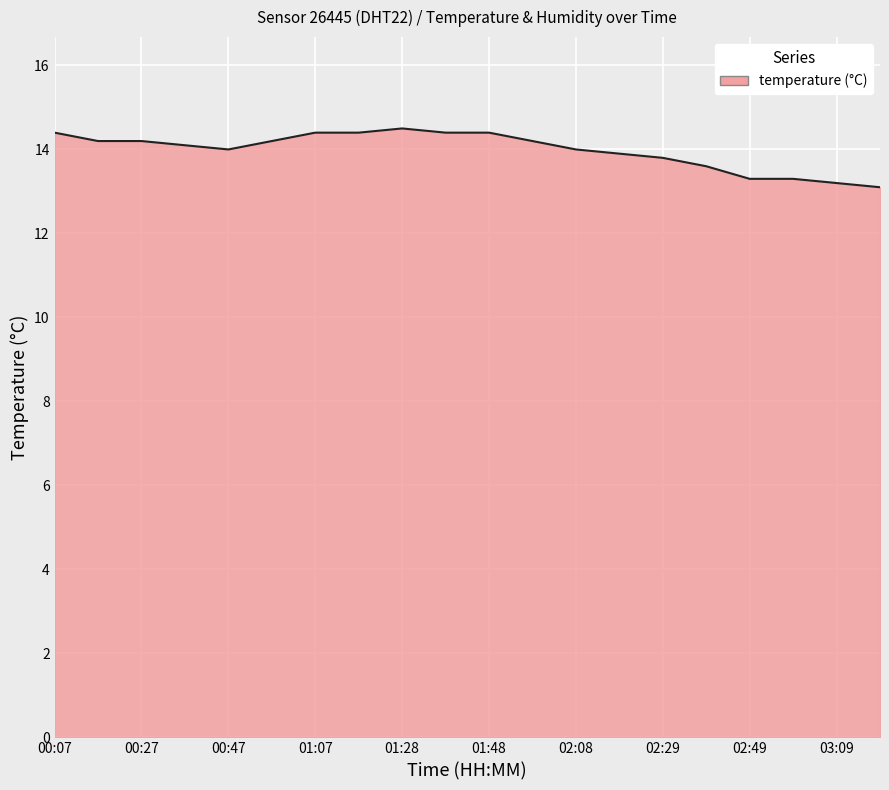

What is the maximum value shown in the chart?

14.5